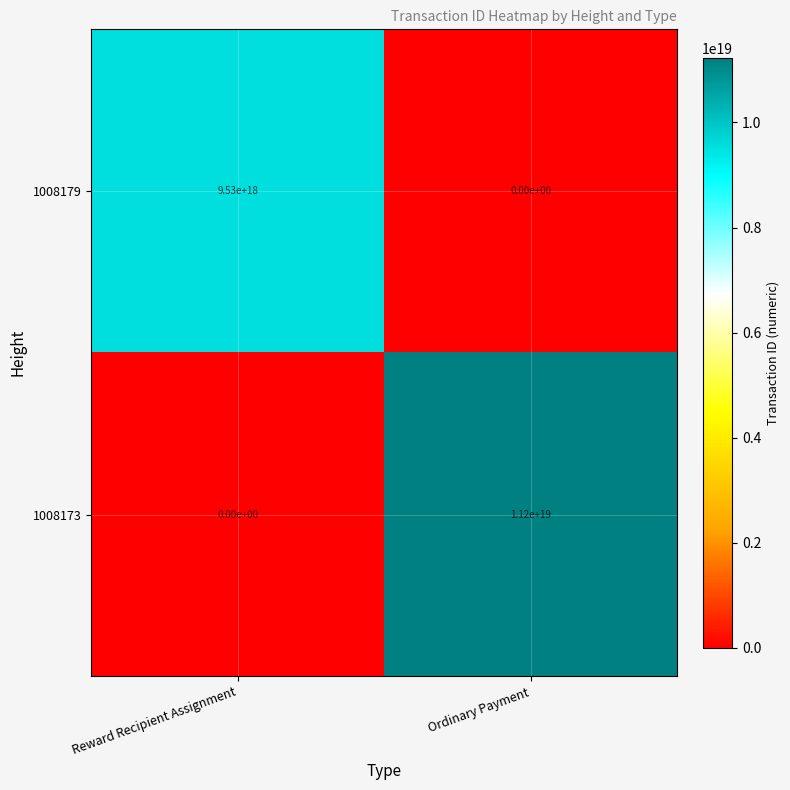

Between Reward Recipient Assignment and Ordinary Payment, which series saw the biggest shift?

1008173